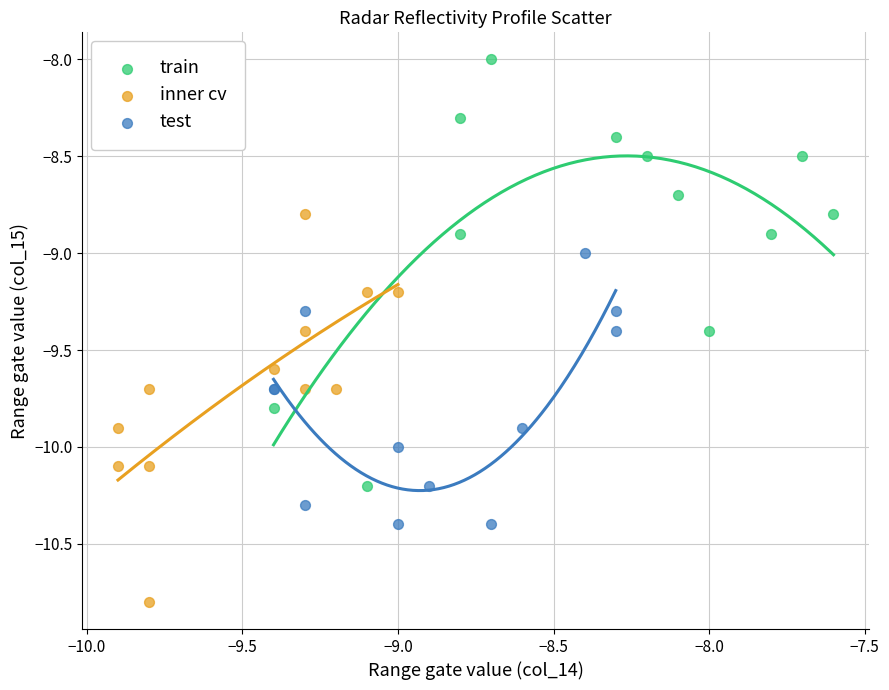

What are all the series names shown in the legend?

train, inner cv, test